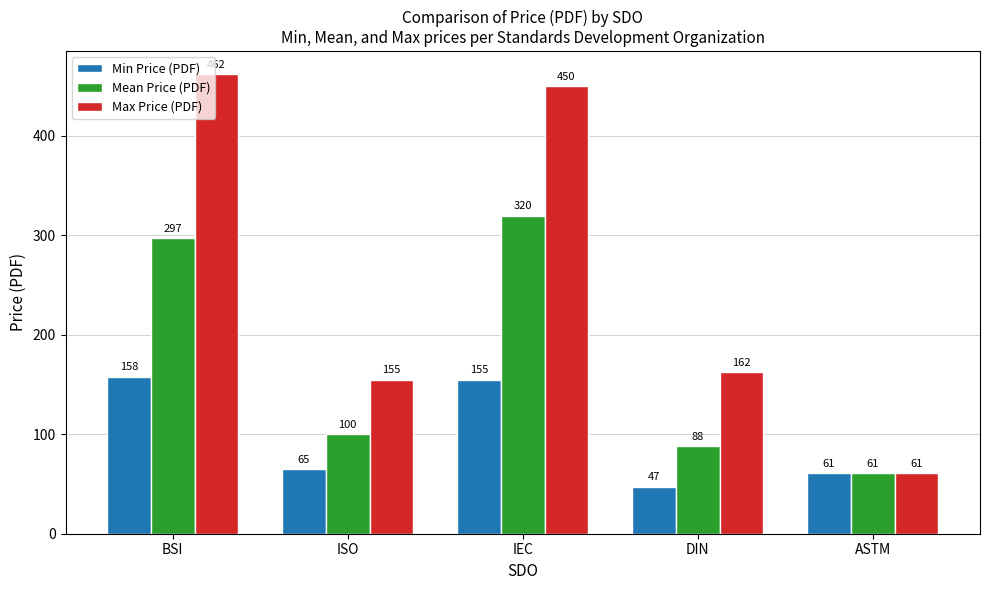

What is the difference between the Max Price (PDF) values at DIN and BSI?

299.6